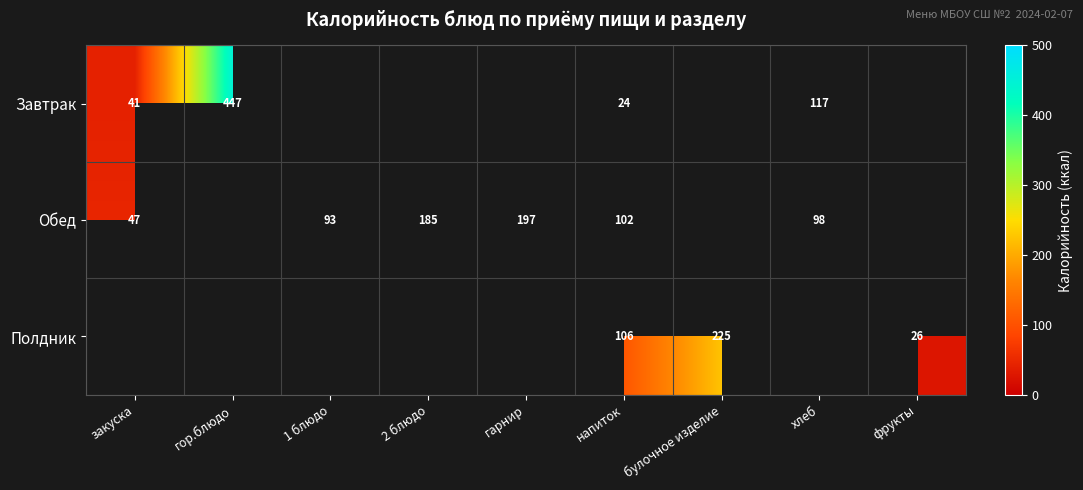

What is the difference between the Обед values at 1 блюдо and закуска?

46.0